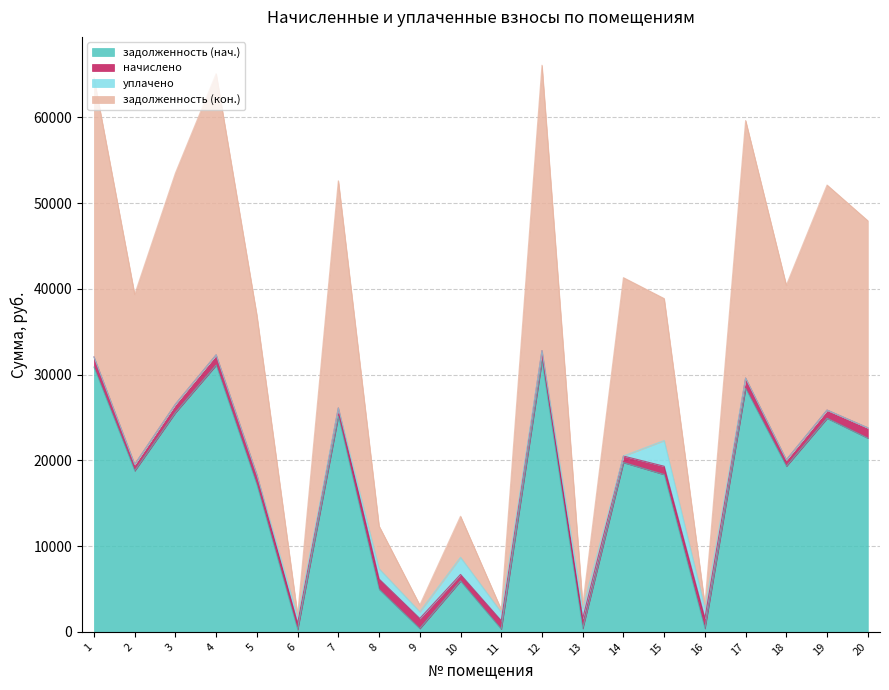

At which category does the chart reach its peak across all series?

12